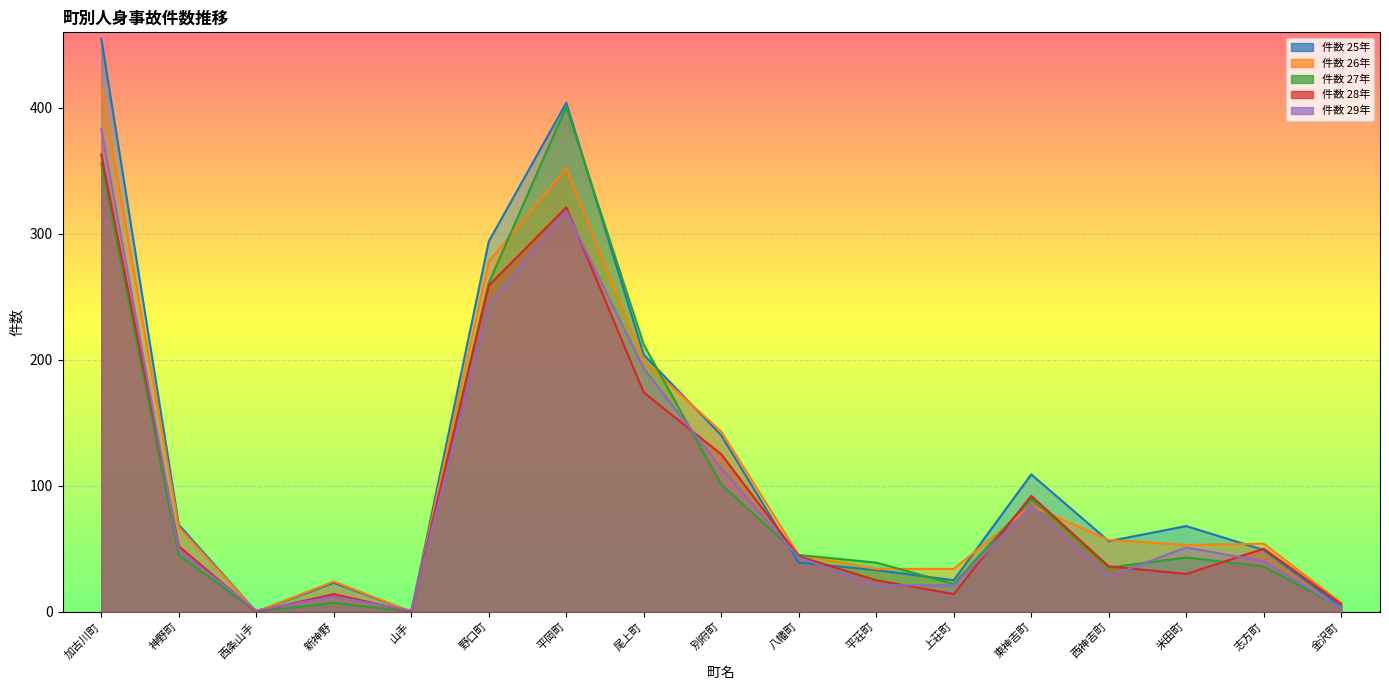

Reading left to right, extract all data points from this chart.

件数 25年: 加古川町=455	神野町=69	西条山手=0	新神野=23	山手=0	野口町=294	平岡町=404	尾上町=204	別府町=140	八幡町=39	平荘町=33	上荘町=25	東神吉町=109	西神吉町=56	米田町=68	志方町=49	金沢町=4
件数 26年: 加古川町=417	神野町=67	西条山手=0	新神野=24	山手=0	野口町=278	平岡町=352	尾上町=199	別府町=143	八幡町=45	平荘町=34	上荘町=34	東神吉町=84	西神吉町=57	米田町=53	志方町=54	金沢町=7
件数 27年: 加古川町=356	神野町=45	西条山手=0	新神野=7	山手=0	野口町=261	平岡町=401	尾上町=212	別府町=101	八幡町=45	平荘町=39	上荘町=22	東神吉町=90	西神吉町=35	米田町=43	志方町=36	金沢町=3
件数 28年: 加古川町=363	神野町=52	西条山手=0	新神野=14	山手=0	野口町=259	平岡町=321	尾上町=174	別府町=125	八幡町=44	平荘町=25	上荘町=14	東神吉町=92	西神吉町=36	米田町=30	志方町=50	金沢町=6
件数 29年: 加古川町=383	神野町=49	西条山手=1	新神野=12	山手=1	野口町=244	平岡町=318	尾上町=193	別府町=114	八幡町=43	平荘町=21	上荘町=21	東神吉町=84	西神吉町=28	米田町=51	志方町=40	金沢町=3